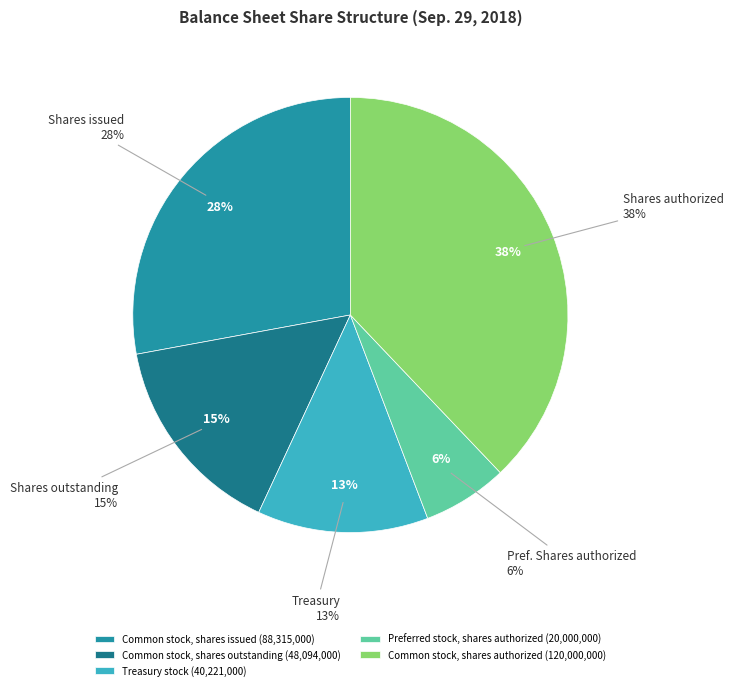

What is the ratio of the value at Common stock, shares issued to the value at Common stock, shares authorized?

0.7